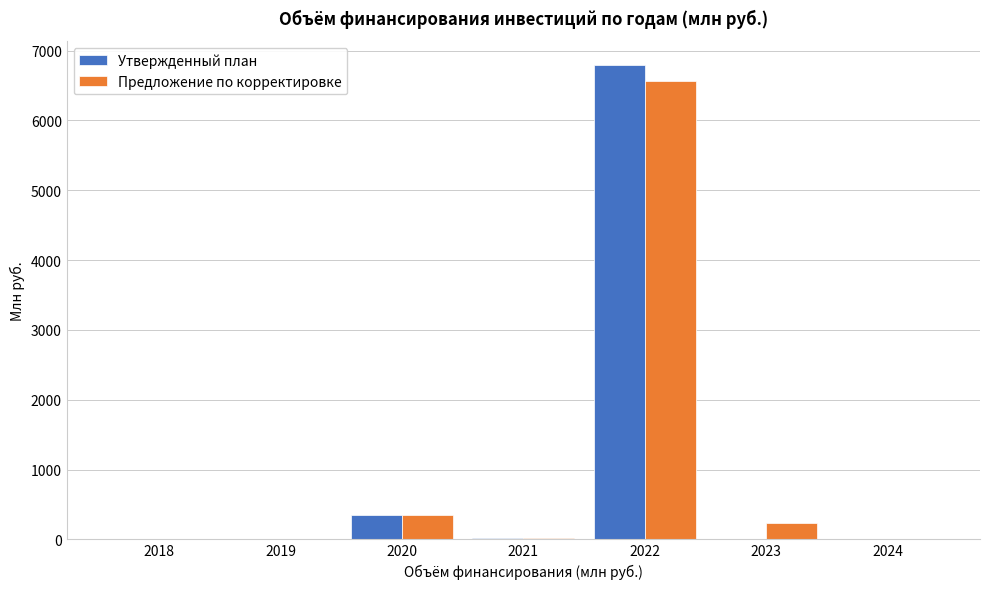

At which label is Утвержденный план closest to 3400?

2020